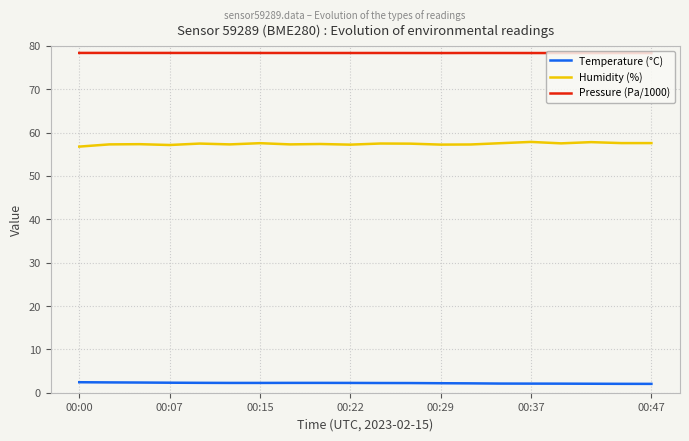

Which series has the largest total across all categories?

Pressure (Pa/1000)